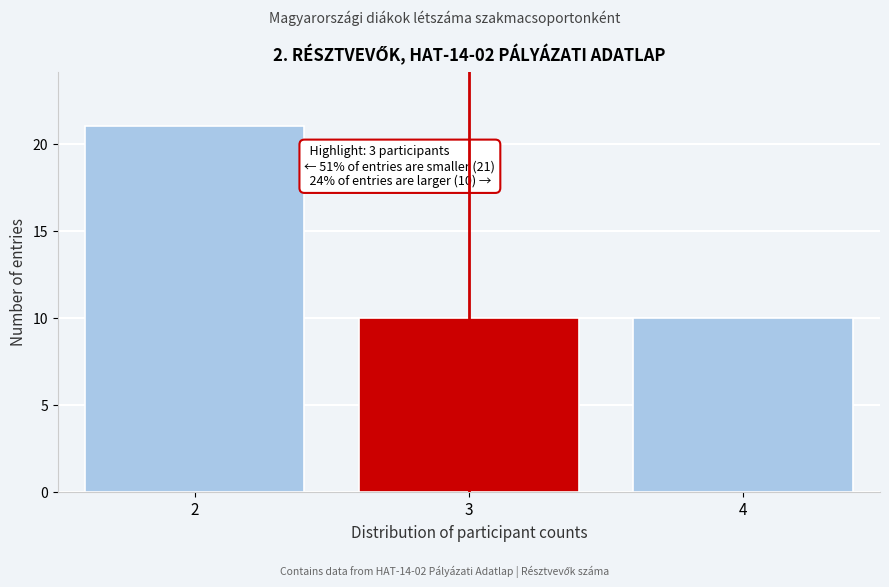

Reading right to left, list all the values displayed in this chart.

10	10	21